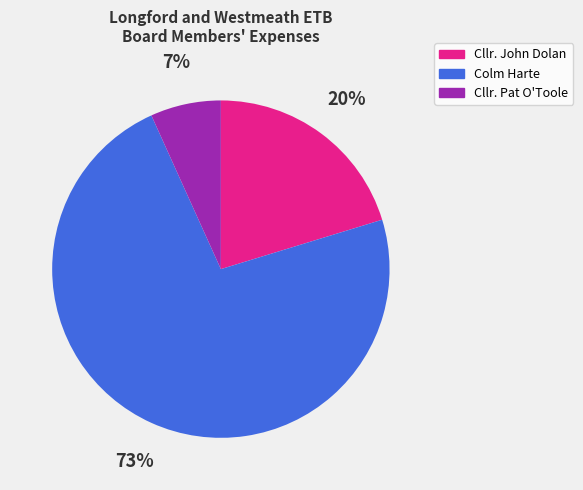

Combined, do Cllr. John Dolan and Cllr. Pat O'Toole account for over 50%?

No